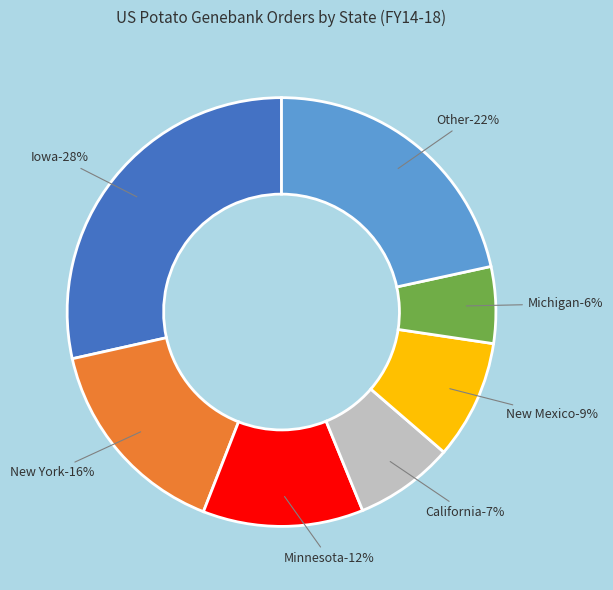

Between Oregon and New York, which is larger?

New York